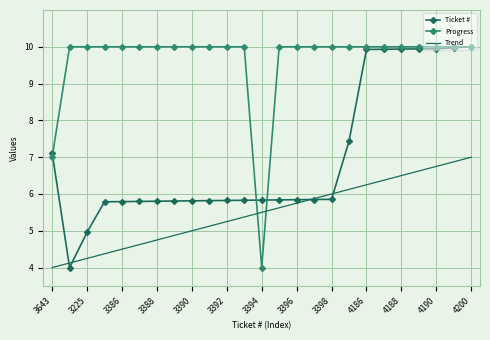

What is the minimum value shown in the chart?

4.0